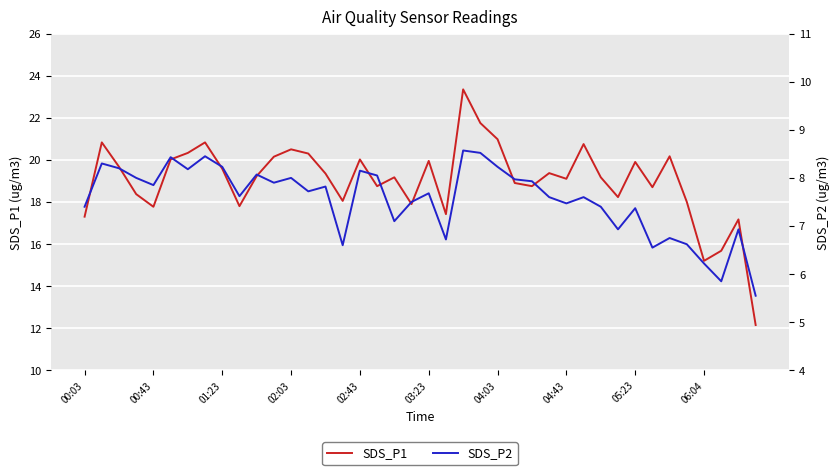

The SDS_P1 series shows 10.2 at 06:04. True or false?

False